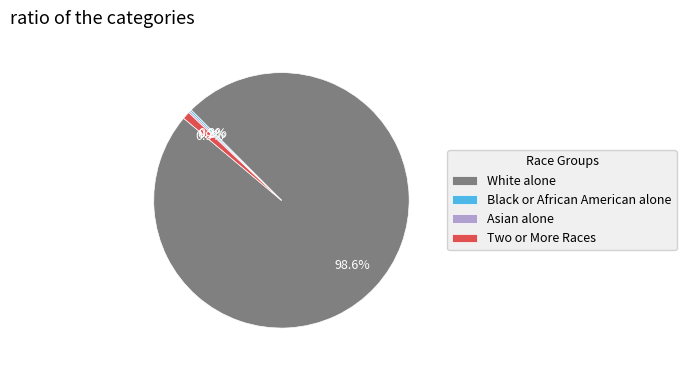

Which slice is the largest?

White alone